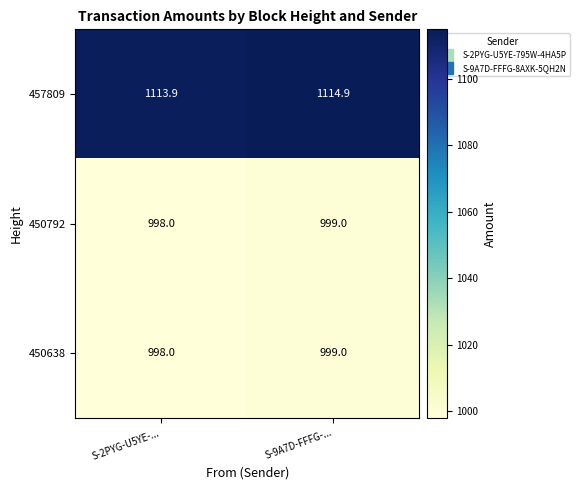

Reading left to right, extract all data points from this chart.

457809: S-2PYG-U5YE-...=1113.9	S-9A7D-FFFG-...=1114.9
450792: S-2PYG-U5YE-...=998.0	S-9A7D-FFFG-...=999.0
450638: S-2PYG-U5YE-...=998.0	S-9A7D-FFFG-...=999.0